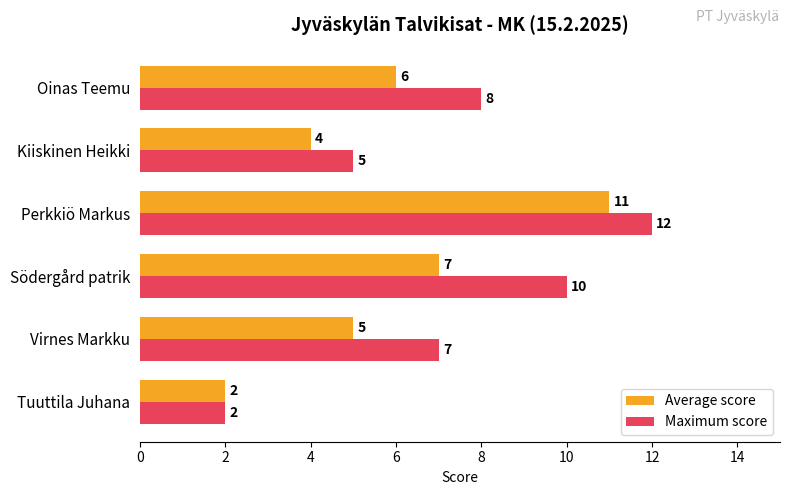

What is the sum of all Maximum score values?

44